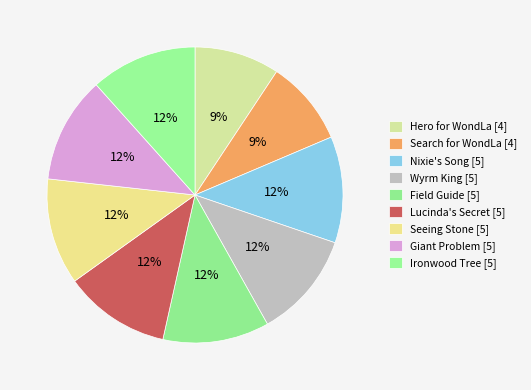

Which slice is the largest?

Nixie's Song